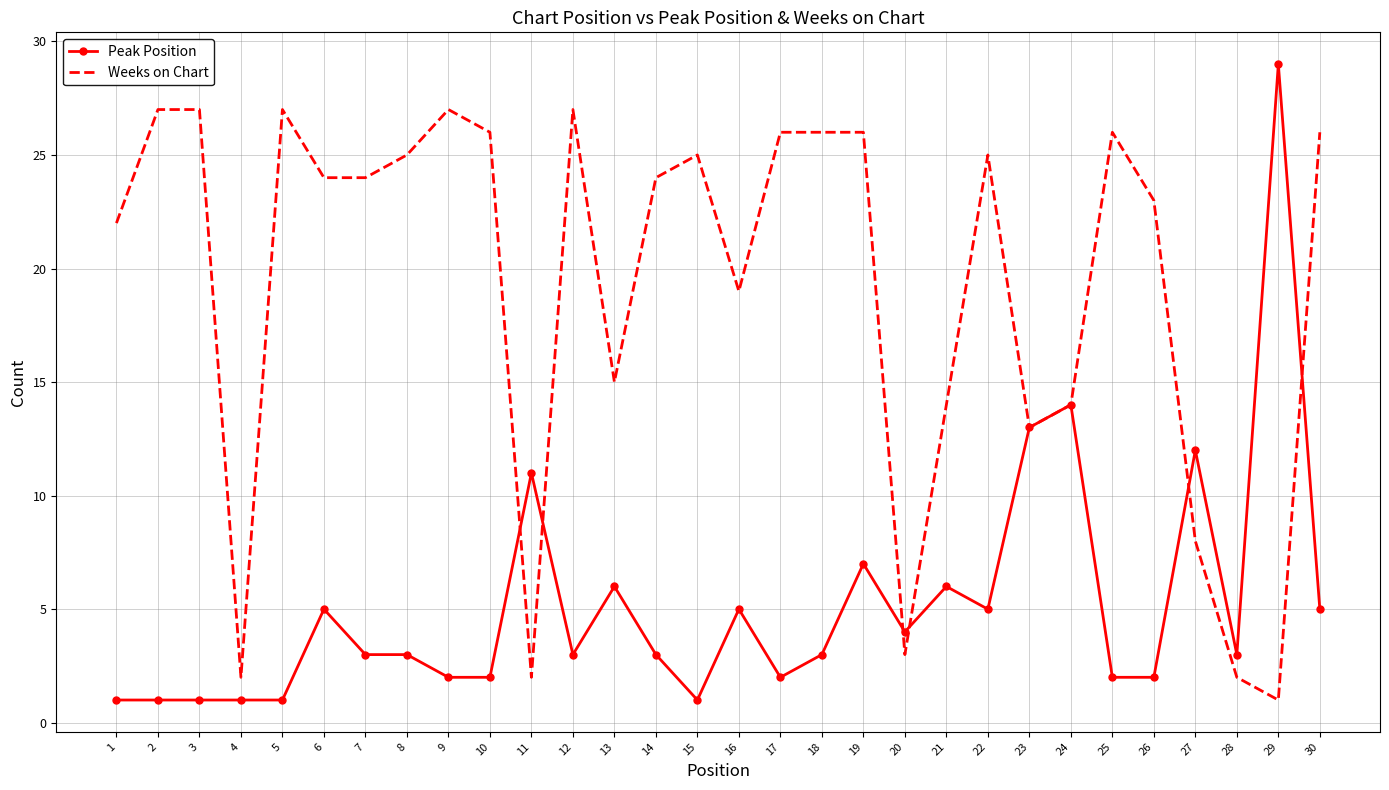

Between 11 and 28, which series saw the biggest shift?

Peak Position